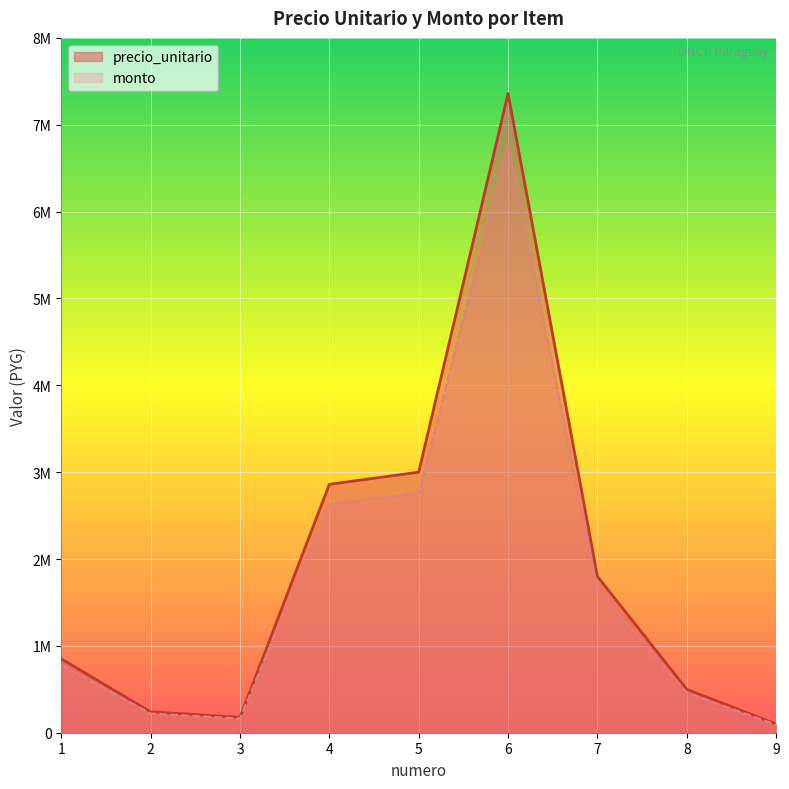

True or false: precio_unitario has a value of 3000000 at 5.

True